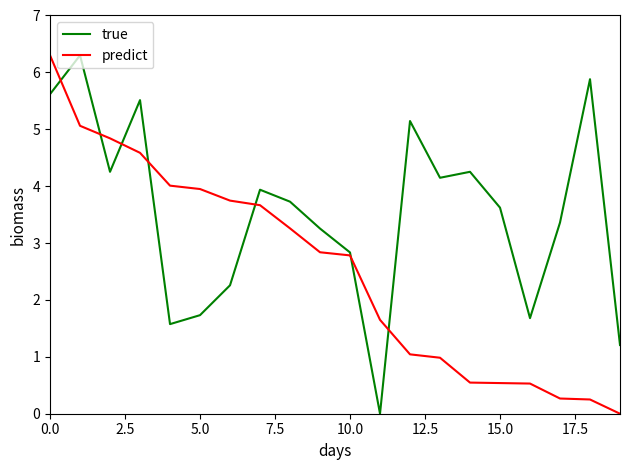

What is the highest value of the predict series?

6.3